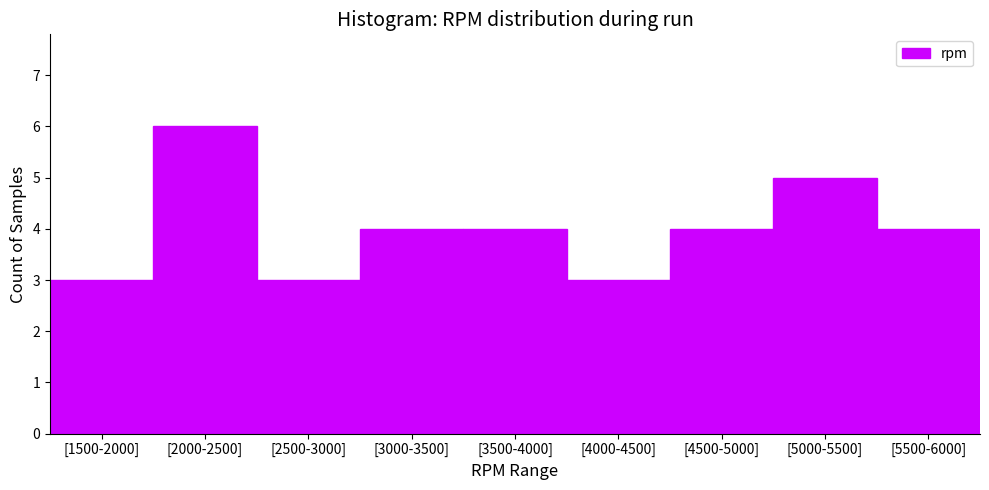

Reading left to right, transcribe all the data shown in this chart.

3	6	3	4	4	3	4	5	4